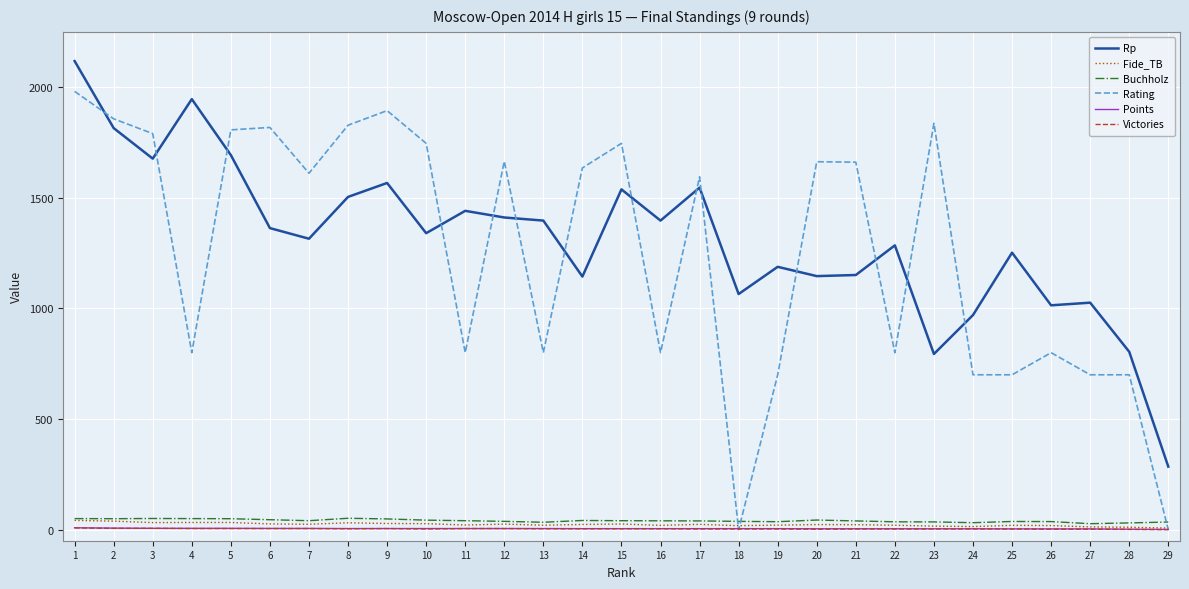

Between which two adjacent categories do Rating and Buchholz first intersect?

17 and 18